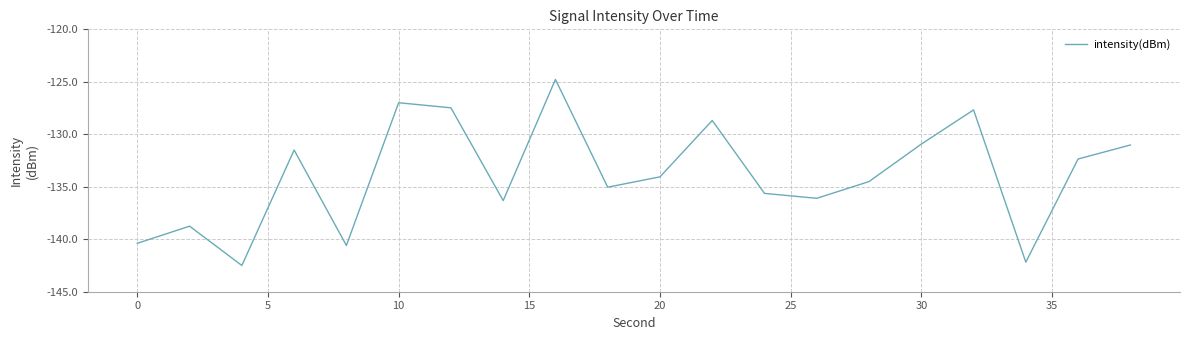

Count the number of data series in this chart.

1